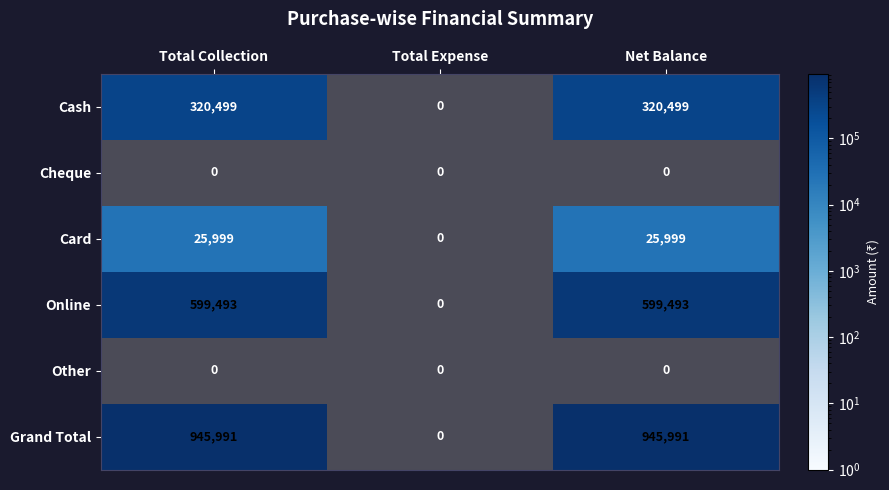

Between Total Collection and Total Expense, which is larger?

Total Collection